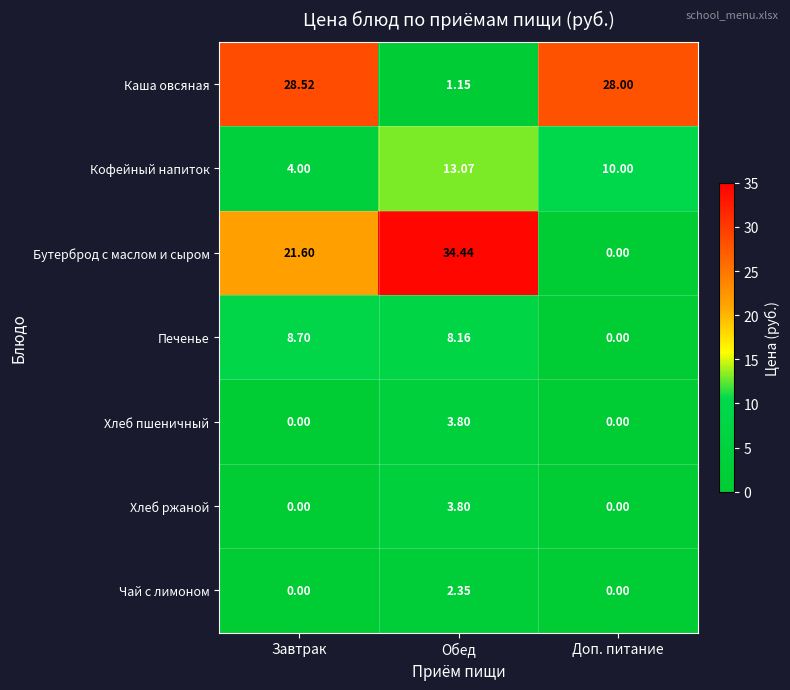

Rank the categories by Кофейный напиток value from lowest to highest.

Завтрак, Доп. питание, Обед